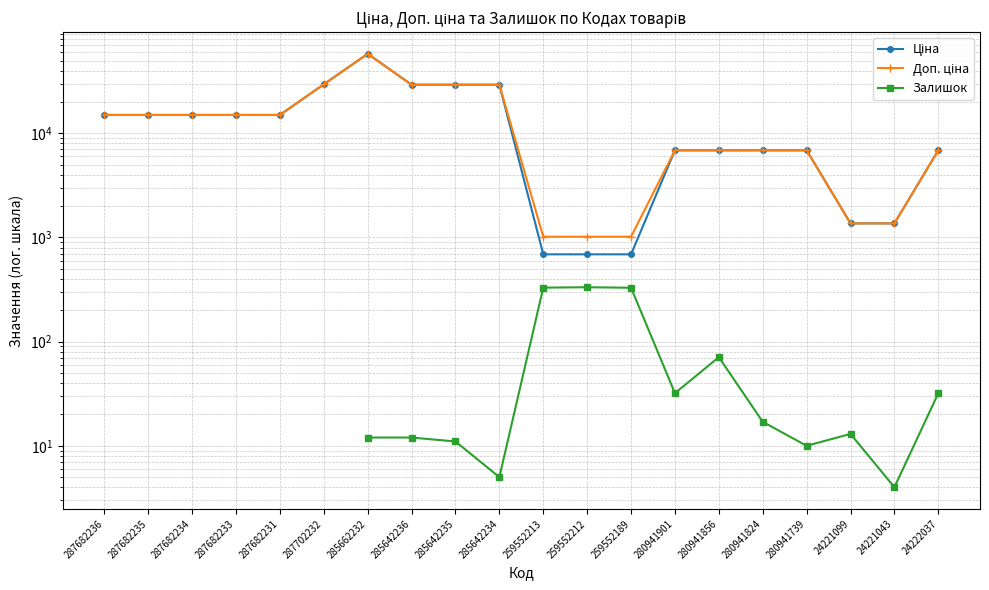

How many categories are shown in the chart?

20